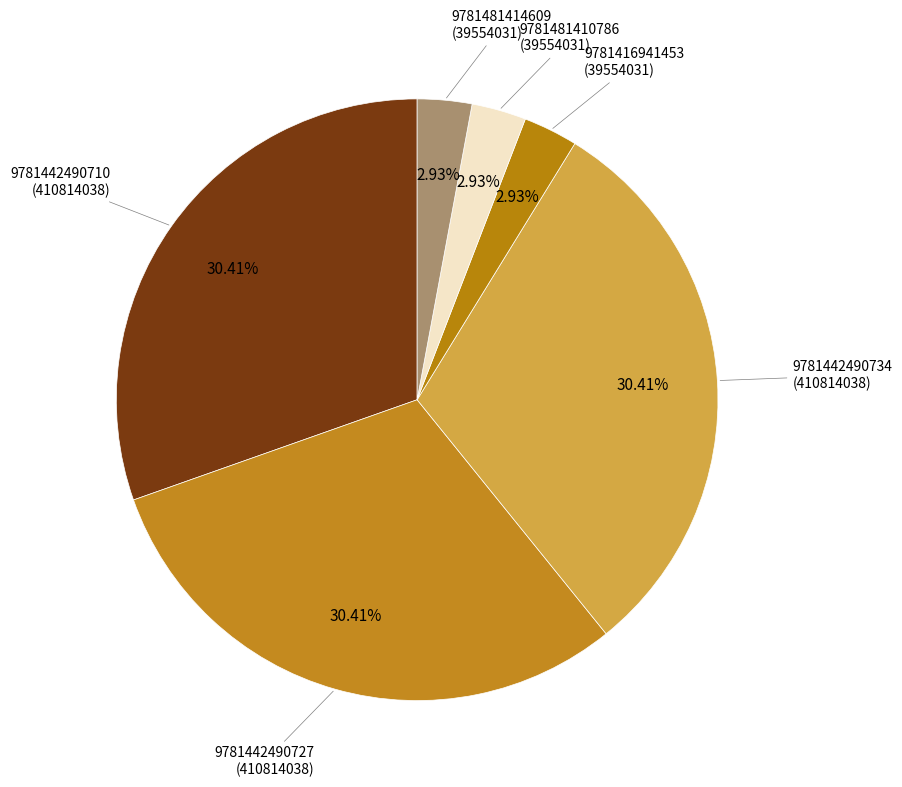

Rank the categories by value from lowest to highest.

9781416941453, 9781481410786, 9781481414609, 9781442490710, 9781442490727, 9781442490734